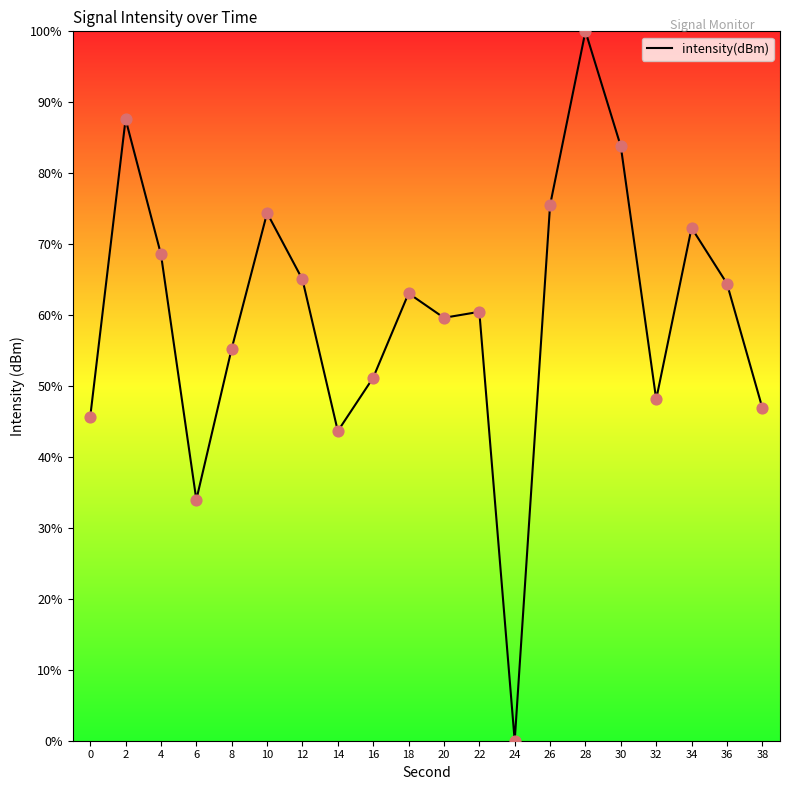

Between 18 and 16, which is larger?

18